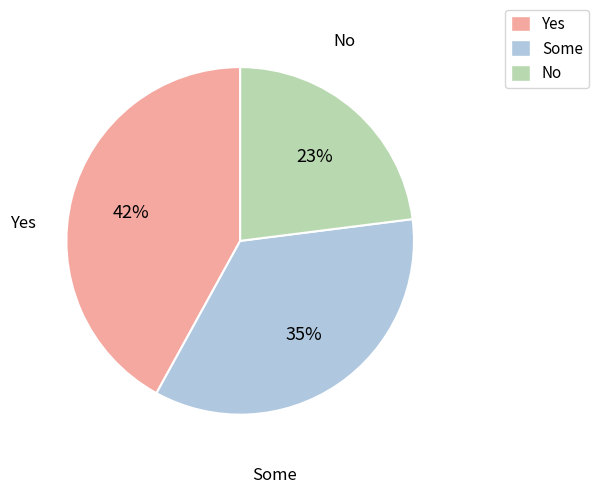

To the nearest percent, what is the difference between the largest and smallest slice percentages?

19%